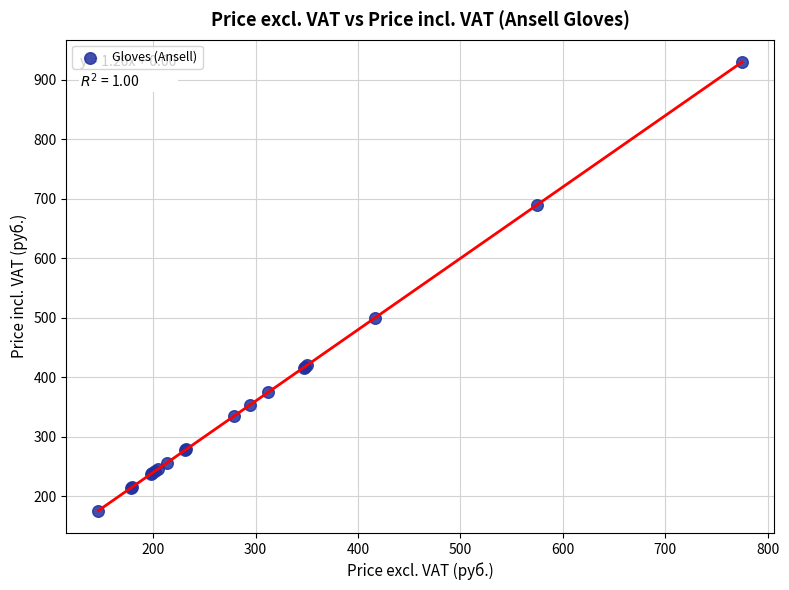

What Y value in the scatter plot is closest to 552?

500.4